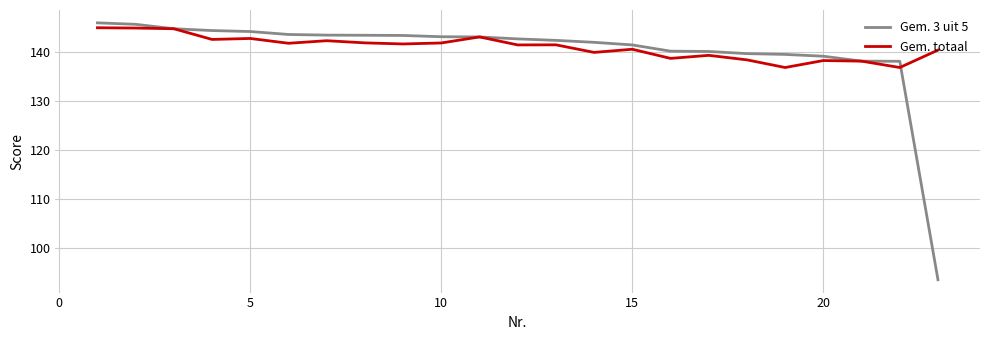

What is the maximum value shown in the chart?

145.9